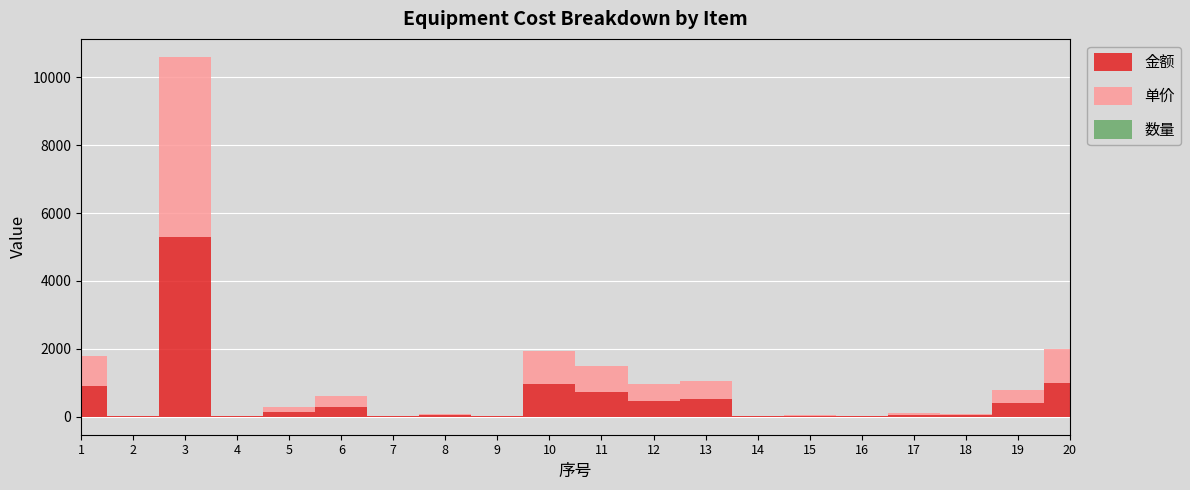

What is the value of the 单价 point at the 14th from the left?

7